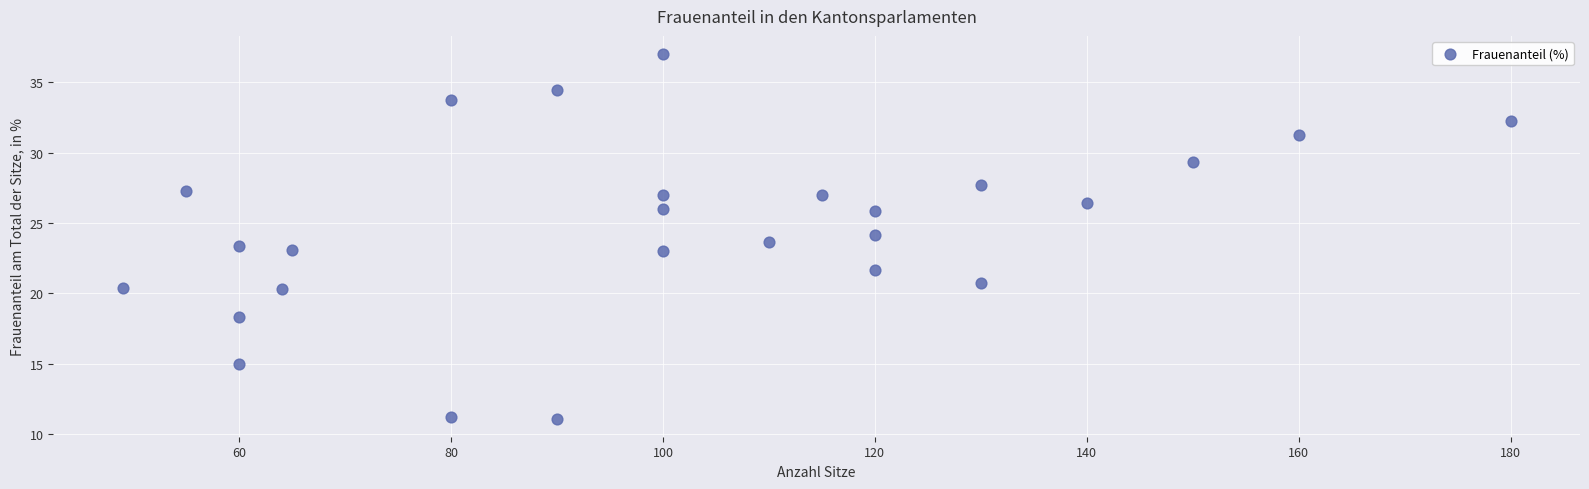

What is the range of Y values (max minus min)?

25.9